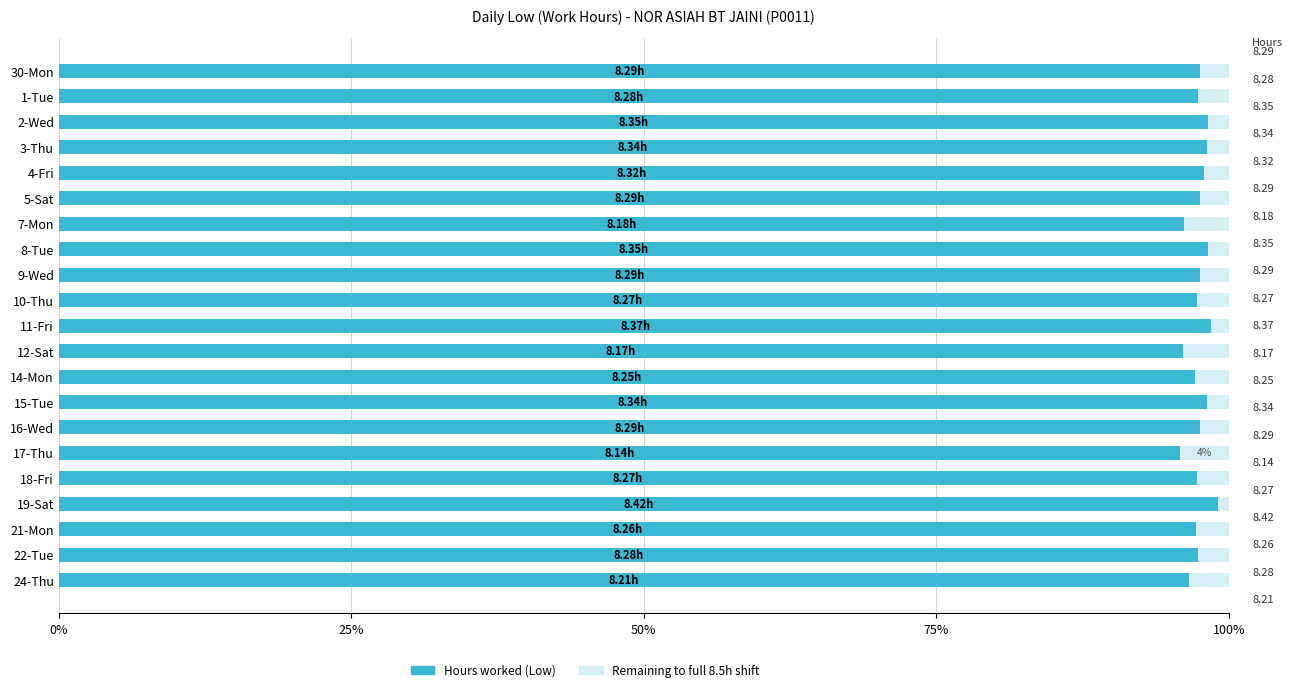

How many distinct data groups are displayed?

2